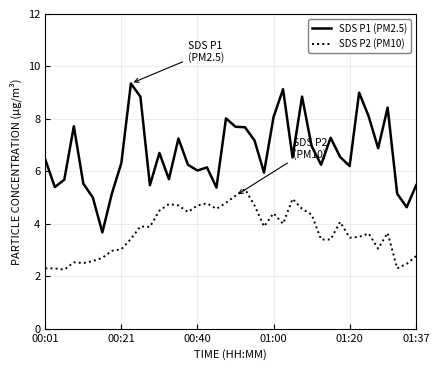

True or false: SDS P1 (PM2.5) and SDS P2 (PM10) cross at least once.

False